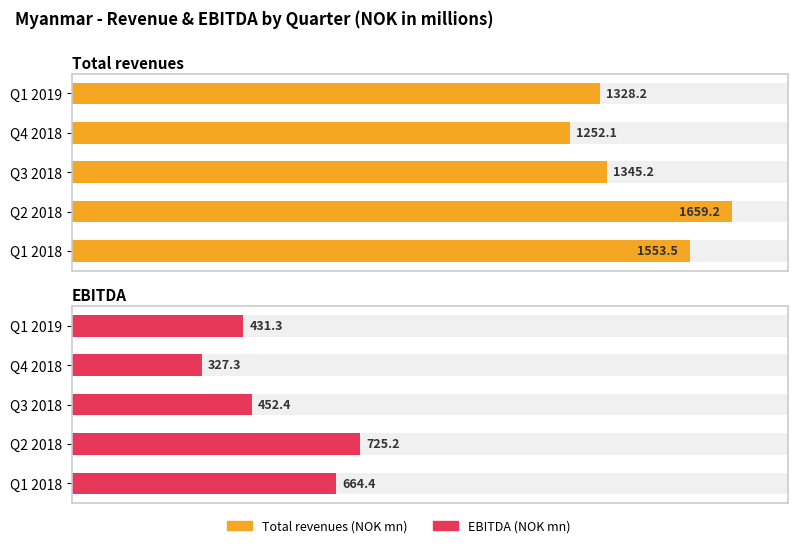

Which series has the widest spread of values?

Total revenues